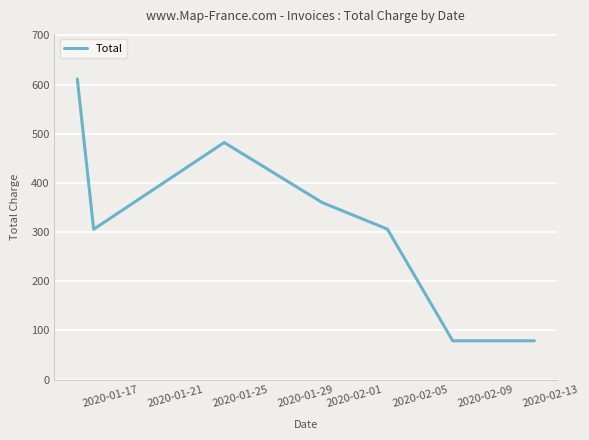

What is the greatest value displayed?

611.5